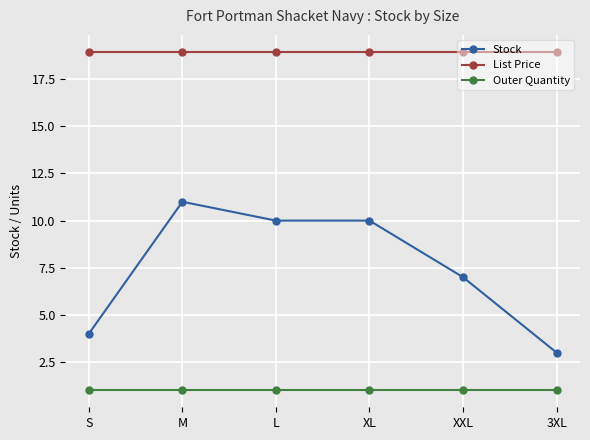

What is the minimum value shown in the chart?

1.0